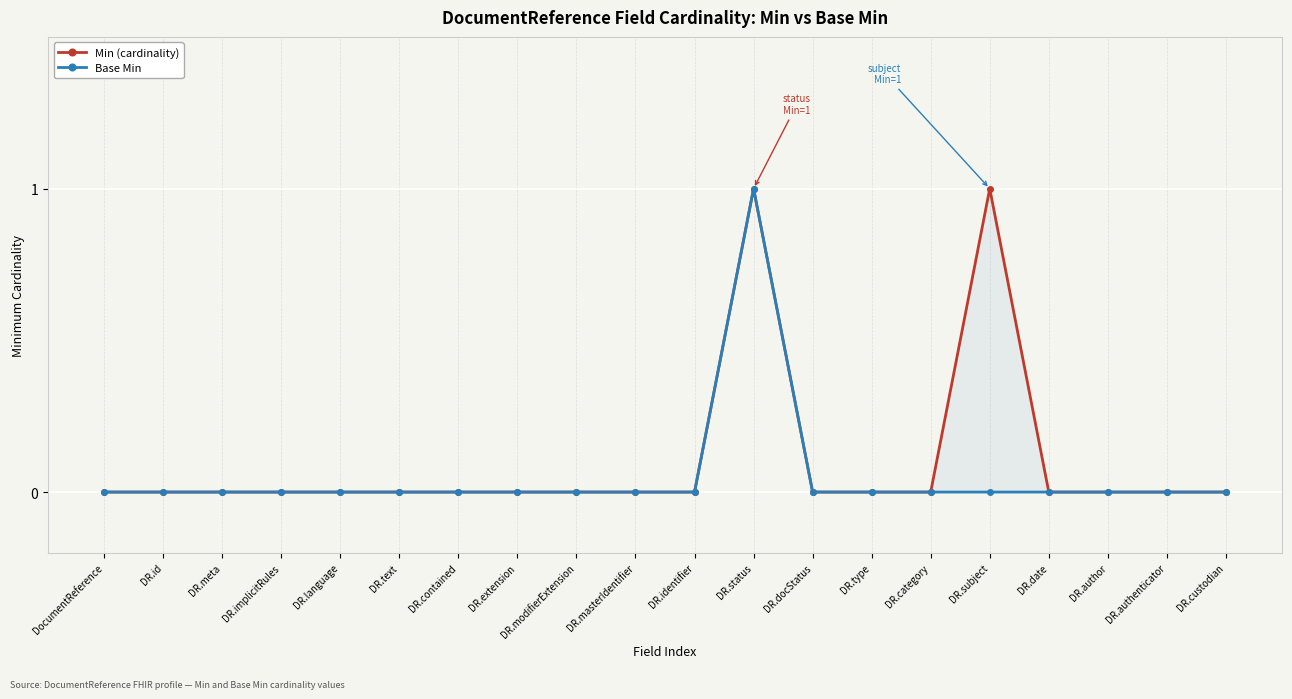

At DR.type, list the series in order from smallest to largest.

Min (cardinality), Base Min